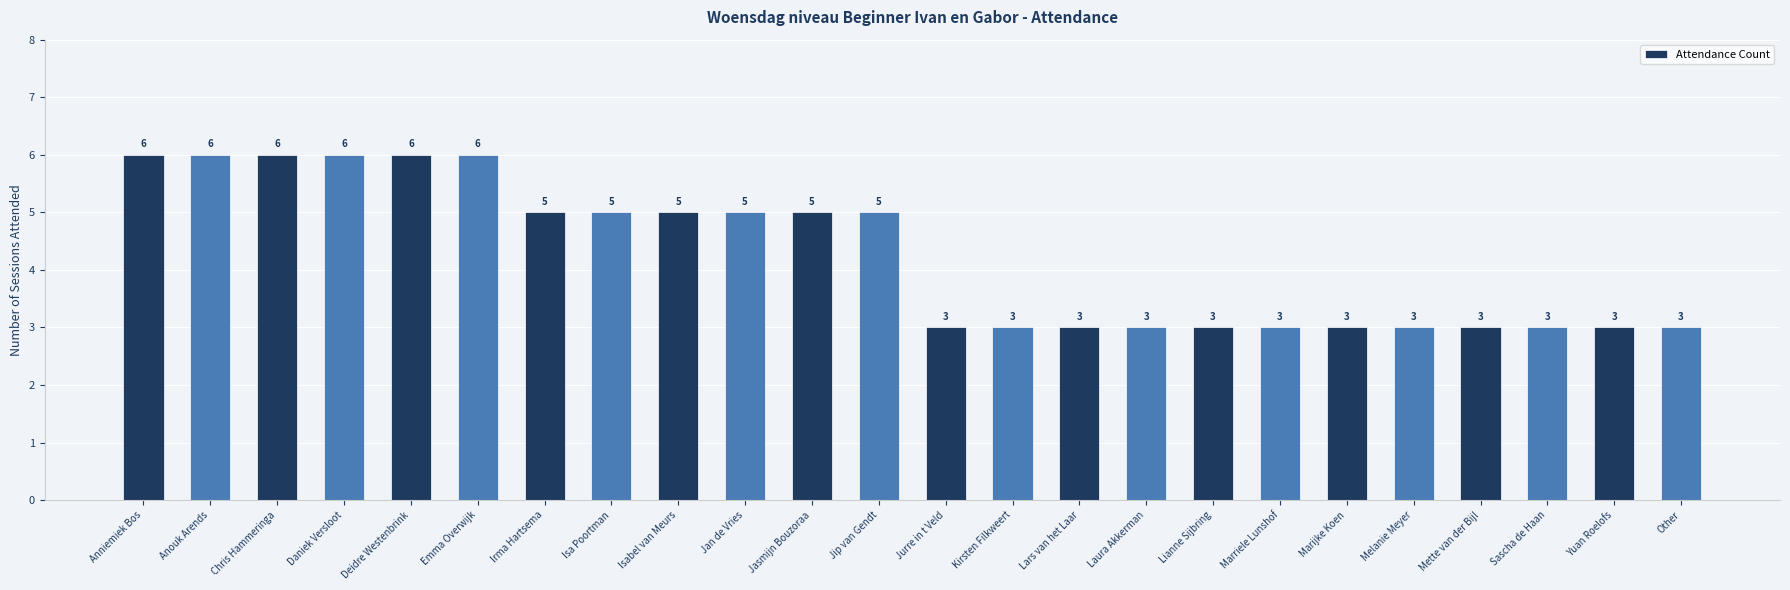

Which has a higher value, Marijke Koen or Chris Hammeringa?

Chris Hammeringa